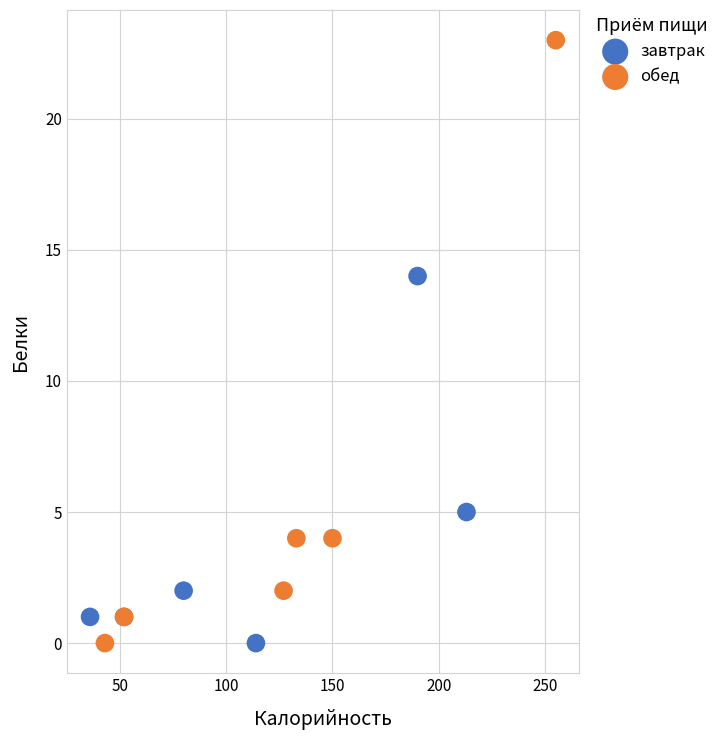

What are all the series names shown in the legend?

завтрак, обед